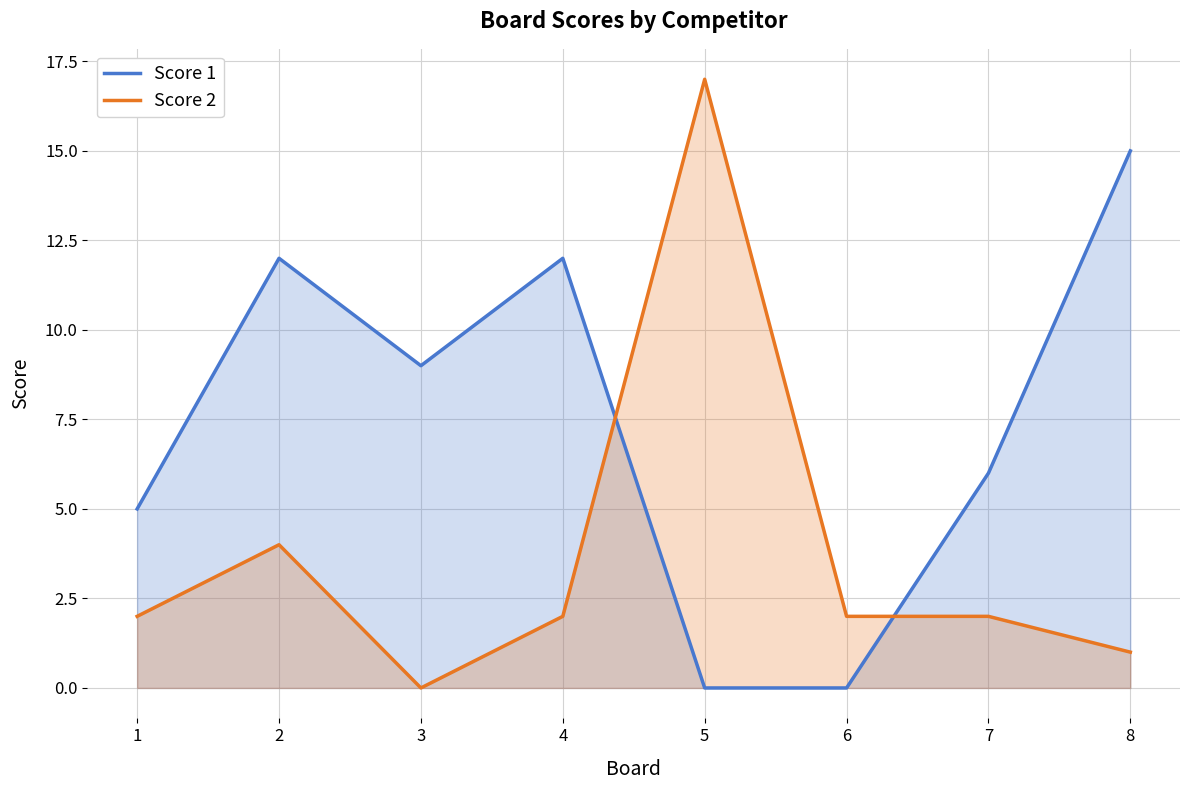

Where does the Score 2 series first go above 2?

2